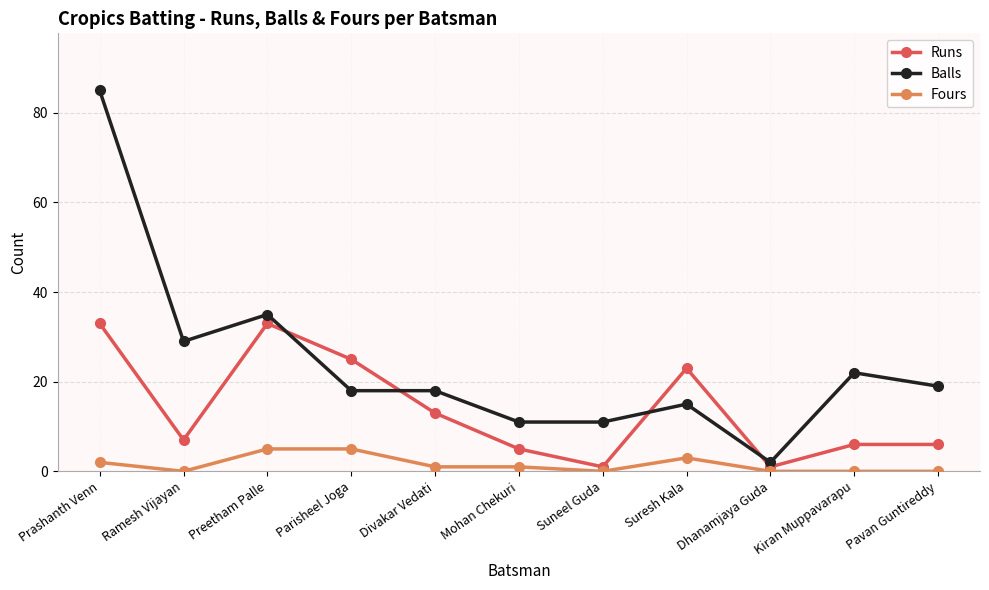

Rank the series by their maximum value, from lowest to highest.

Fours, Runs, Balls